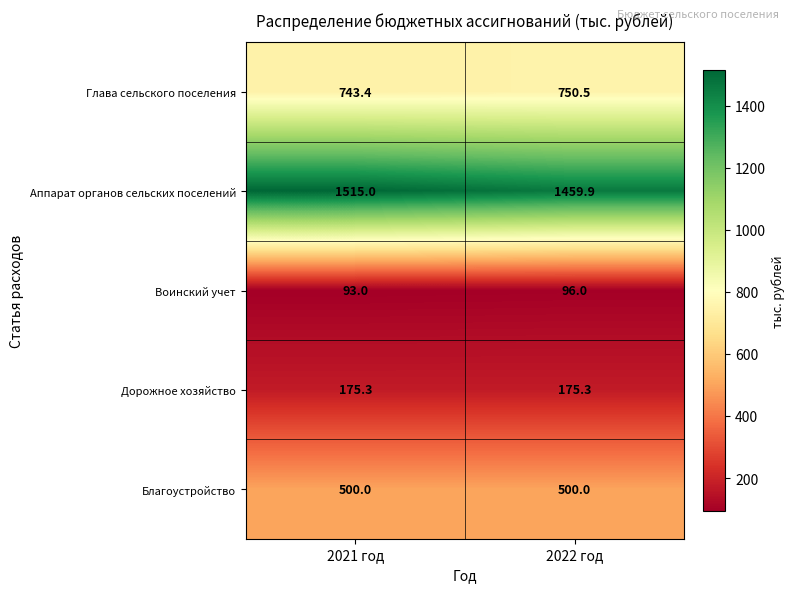

Reading right to left, extract all data points from this chart.

Глава сельского поселения: 750.5	743.4
Аппарат органов сельских поселений: 1459.9	1515.0
Воинский учет: 96.0	93.0
Дорожное хозяйство: 175.3	175.3
Благоустройство: 500.0	500.0